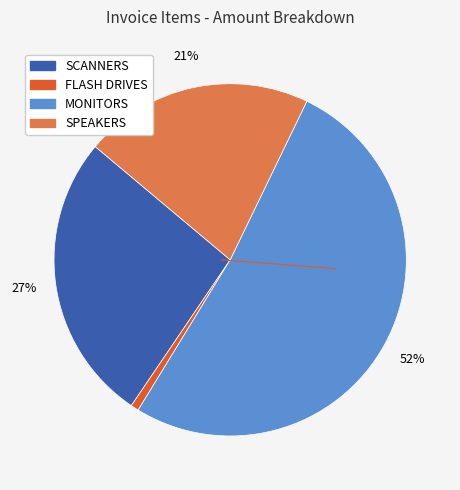

To the nearest percent, what is the average slice percentage?

25%